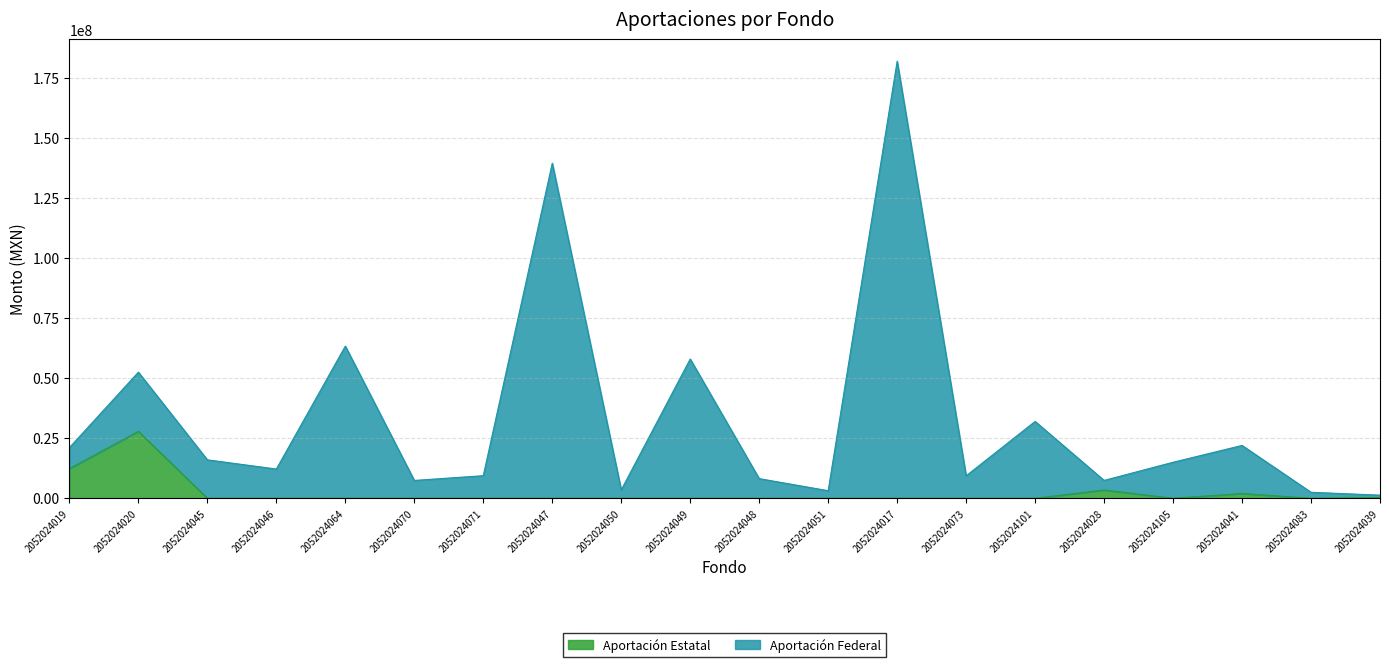

Which category has the highest value in the Aportación Estatal series?

2052024020